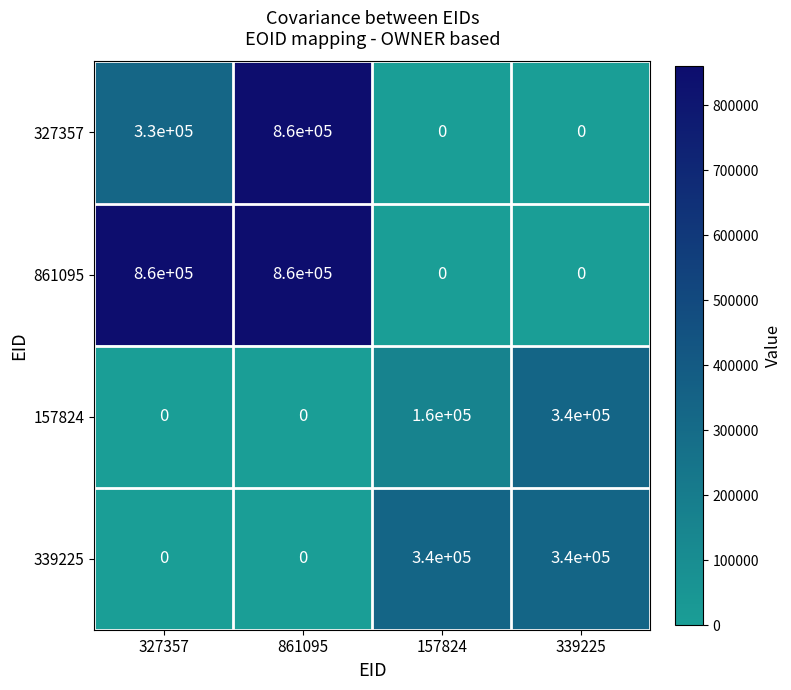

Which category has the highest value in the 327357 series?

861095